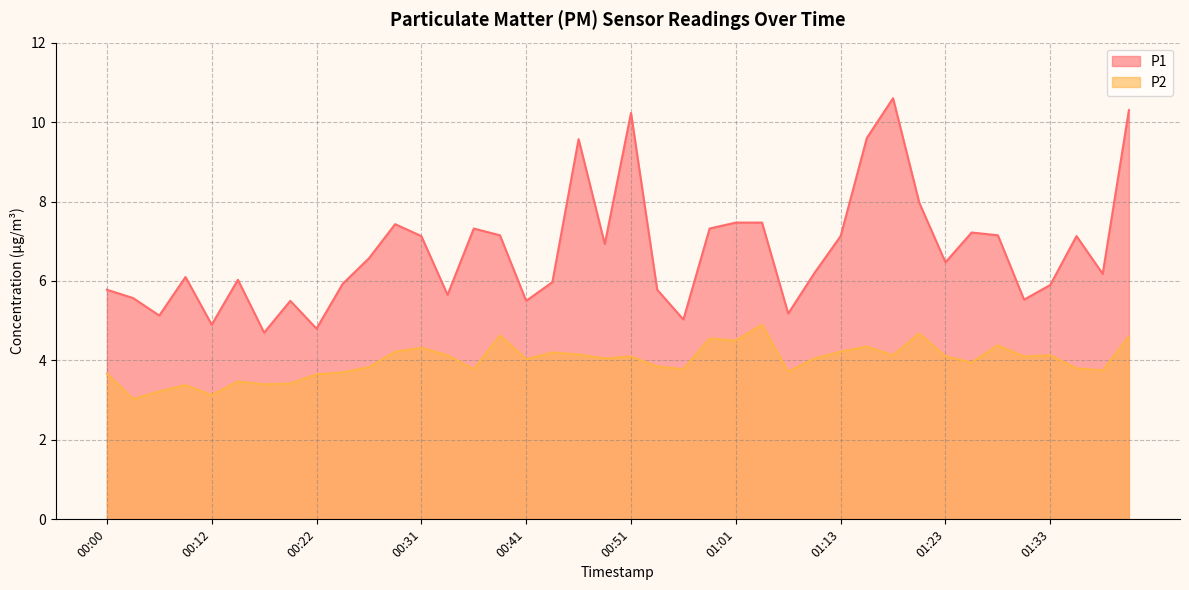

What value does the P2 series have at 00:46?

4.2